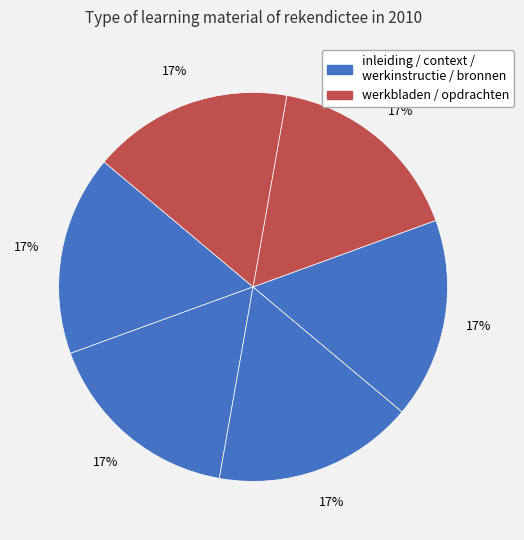

How many slices are in this pie chart?

6